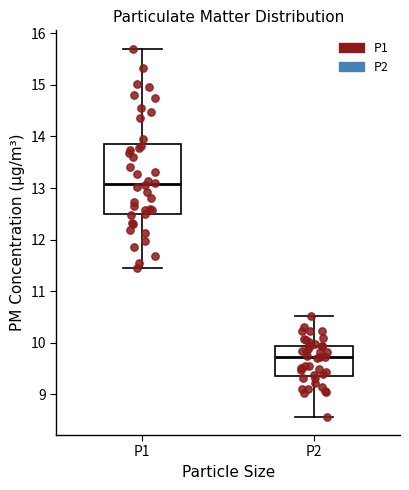

Where does the upper whisker of the box for P2 end on the y-axis? The values are not printed on the chart, so give them approximately, as read against the axis.

10.5